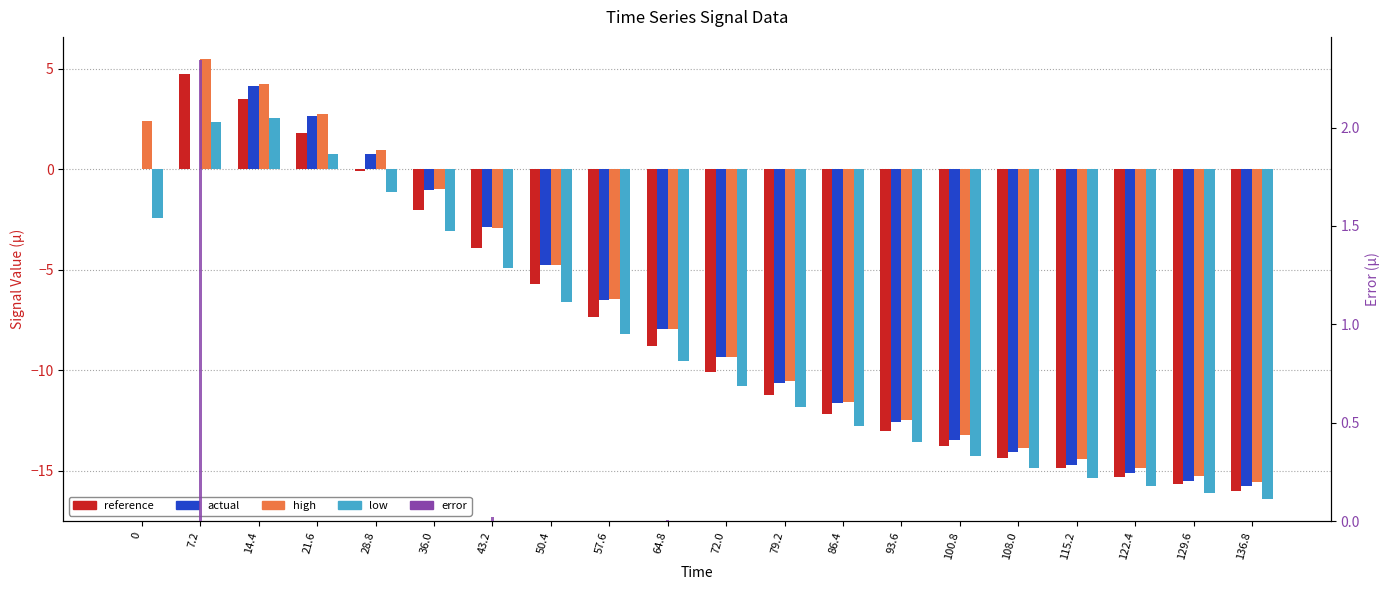

Reading right to left, list all the values displayed in this chart.

reference: -16.0	-15.7	-15.3	-14.9	-14.4	-13.7	-13.0	-12.2	-11.2	-10.1	-8.8	-7.3	-5.7	-3.9	-2.0	-0.1	1.8	3.5	4.8	0.0
actual: -15.8	-15.5	-15.1	-14.7	-14.1	-13.5	-12.6	-11.6	-10.6	-9.3	-8.0	-6.5	-4.7	-2.9	-1.0	0.8	2.6	4.2	0.0	0.0
high: -15.5	-15.2	-14.9	-14.4	-13.9	-13.2	-12.4	-11.6	-10.5	-9.3	-8.0	-6.4	-4.7	-2.9	-1.0	0.9	2.8	4.3	5.5	2.4
low: -16.4	-16.1	-15.7	-15.3	-14.8	-14.2	-13.6	-12.8	-11.8	-10.8	-9.6	-8.2	-6.6	-4.9	-3.1	-1.1	0.8	2.6	2.3	-2.4
error: 0.0	0.0	0.0	0.0	0.0	0.0	0.0	0.0	0.0	0.0	0.0	0.0	0.0	0.0	0.0	0.0	0.0	0.0	2.3	0.0